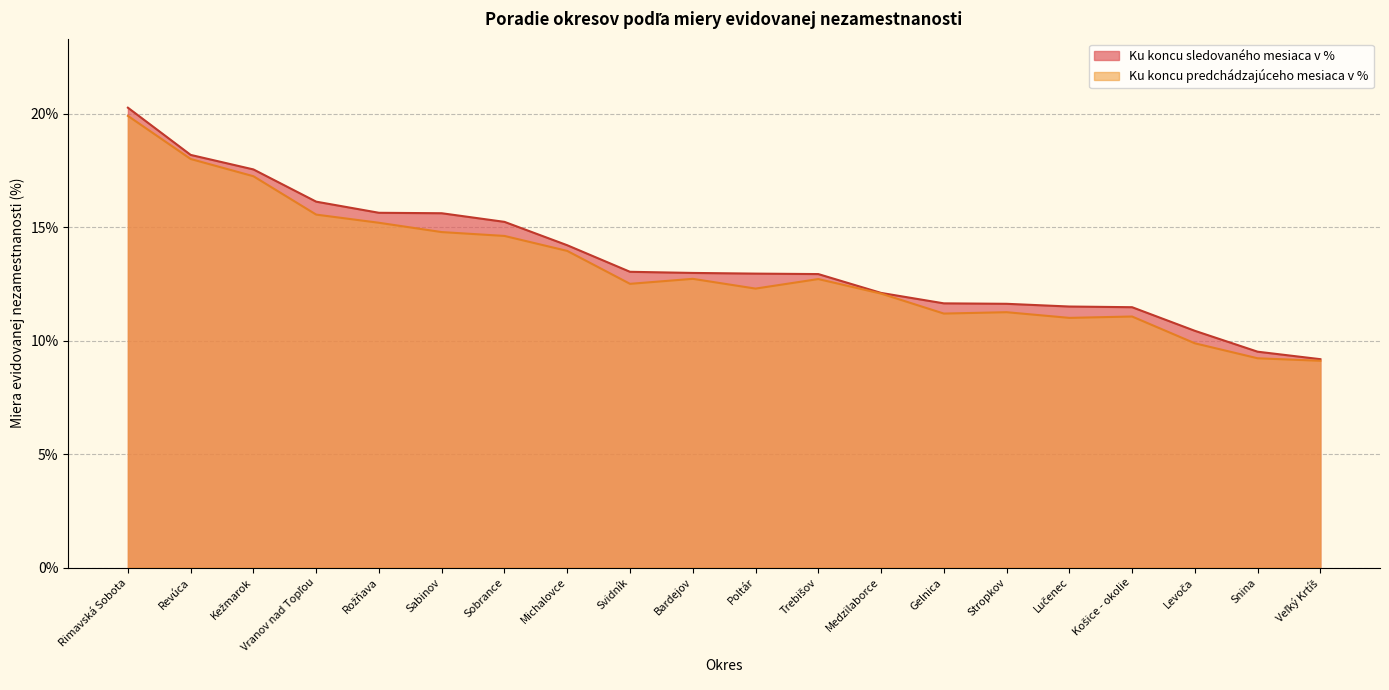

Rank the series by their maximum value, from lowest to highest.

Ku koncu predchádzajúceho mesiaca v %, Ku koncu sledovaného mesiaca v %